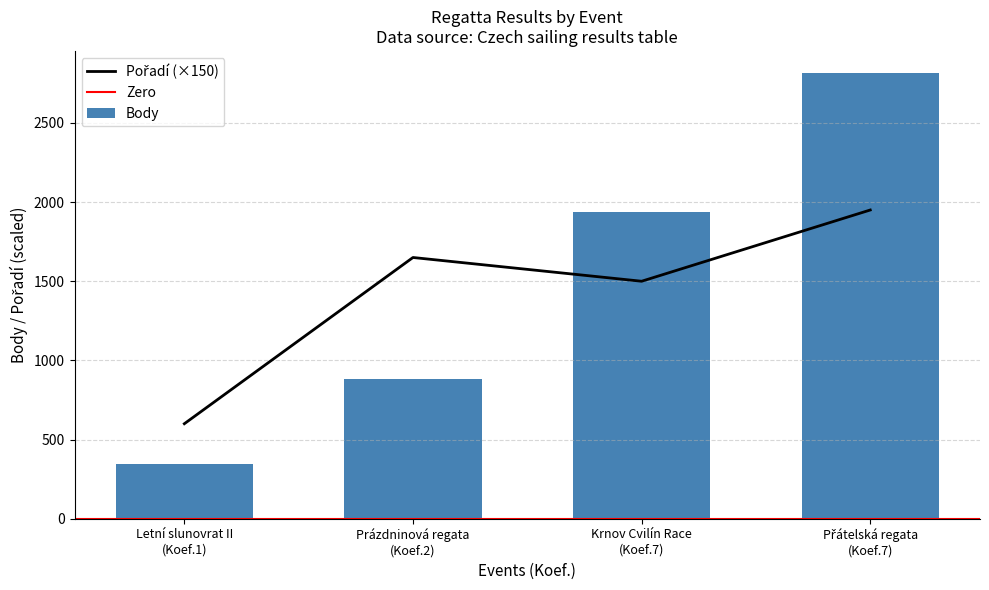

Which series has the widest spread of values?

Body